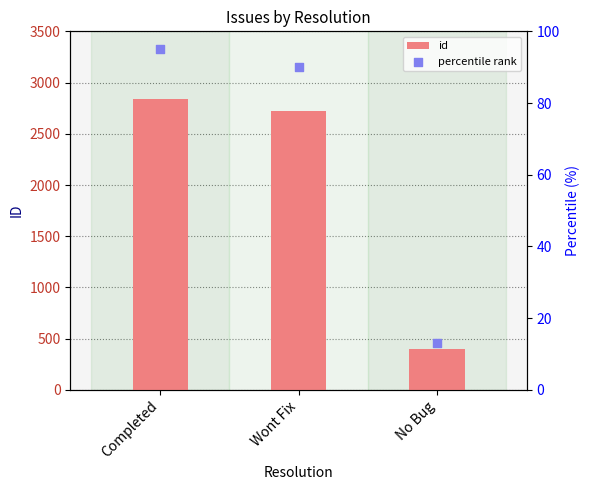

At which category is the sum across all series the highest?

Completed